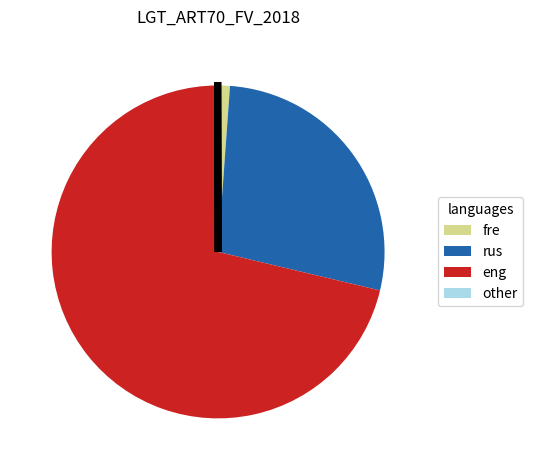

Approximately how many times larger is the value at eng compared to rus?

2.6